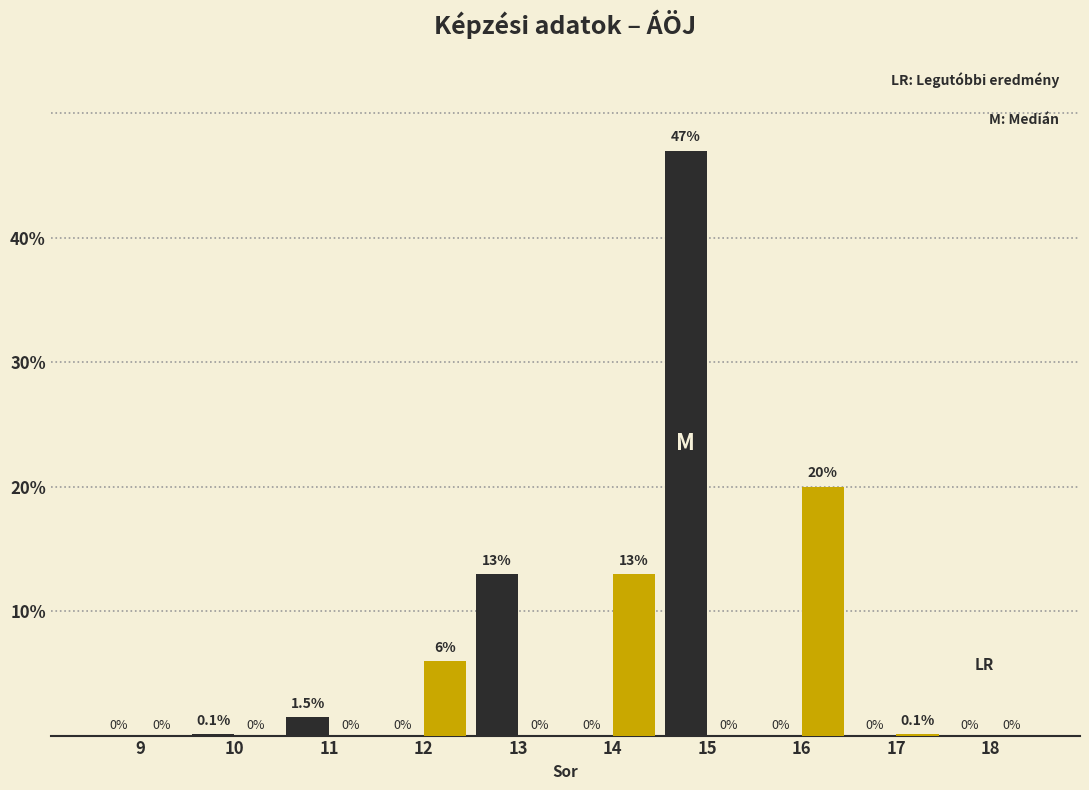

At which category does the chart reach its peak across all series?

15